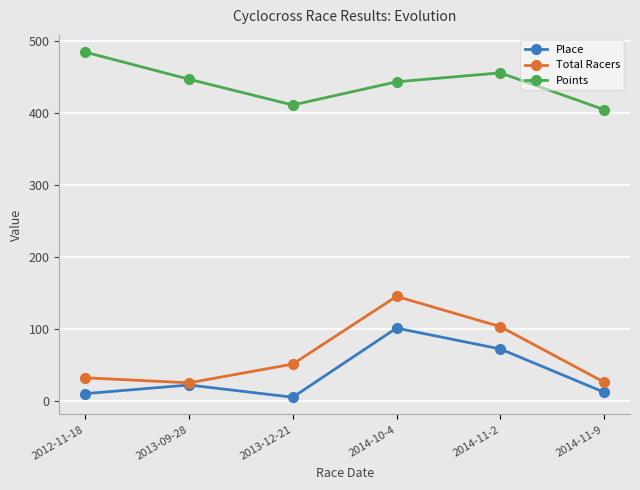

How many lines are shown in the chart?

3